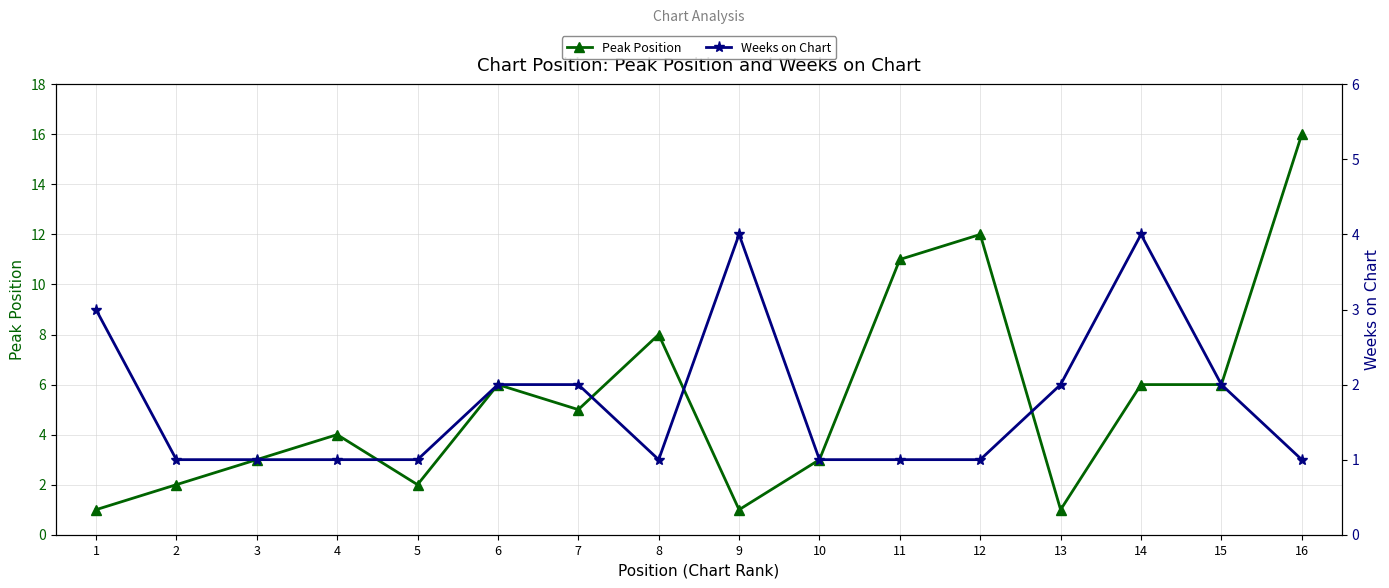

Reading left to right, transcribe all the data shown in this chart.

Peak Position: 1	2	3	4	2	6	5	8	1	3	11	12	1	6	6	16
Weeks on Chart: 3	1	1	1	1	2	2	1	4	1	1	1	2	4	2	1